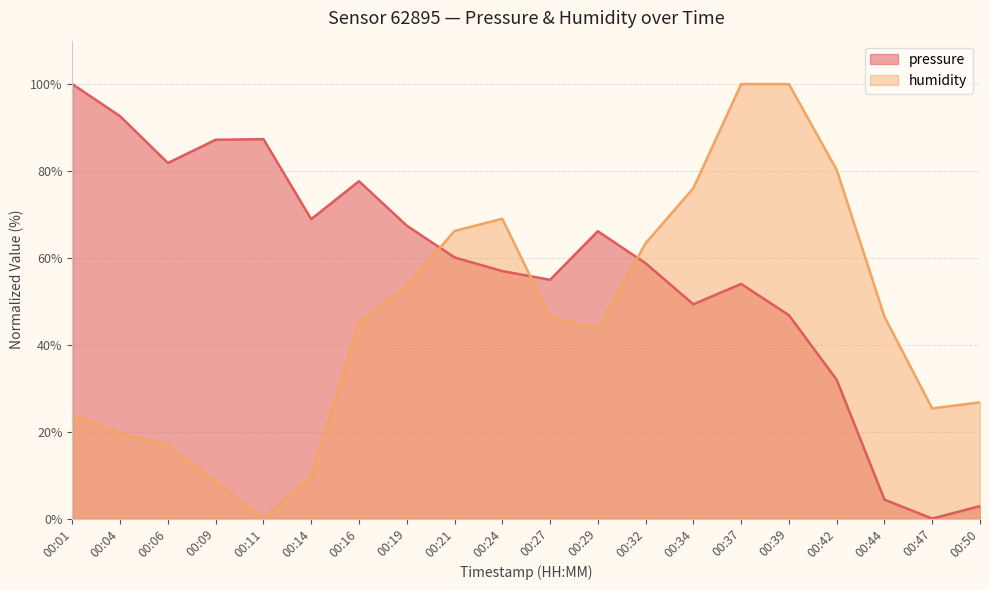

The value of humidity at 00:09 is 2.2. True or false?

False